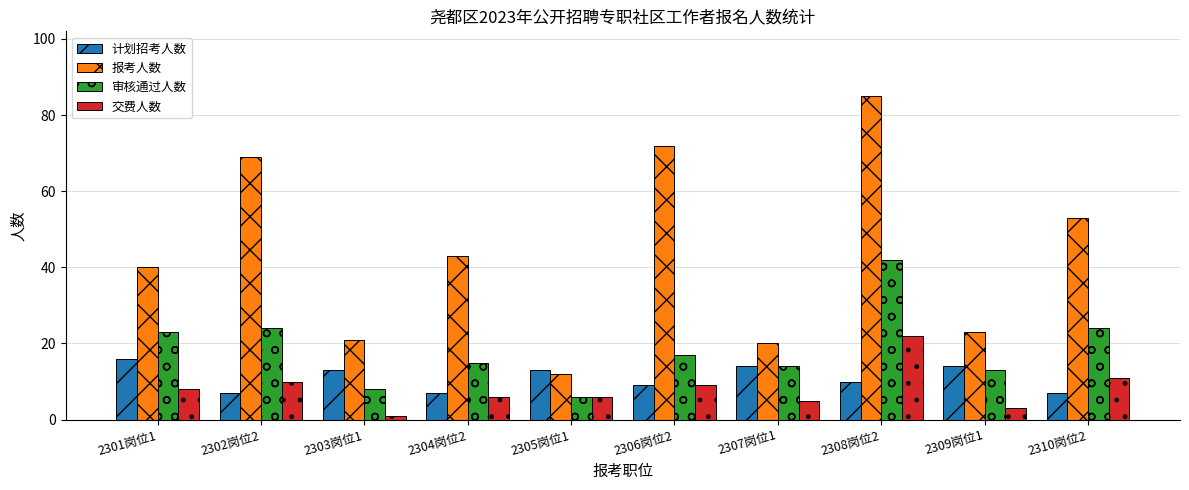

Reading left to right, extract all data points from this chart.

计划招考人数: 2301岗位1=16	2302岗位2=7	2303岗位1=13	2304岗位2=7	2305岗位1=13	2306岗位2=9	2307岗位1=14	2308岗位2=10	2309岗位1=14	2310岗位2=7
报考人数: 2301岗位1=40	2302岗位2=69	2303岗位1=21	2304岗位2=43	2305岗位1=12	2306岗位2=72	2307岗位1=20	2308岗位2=85	2309岗位1=23	2310岗位2=53
审核通过人数: 2301岗位1=23	2302岗位2=24	2303岗位1=8	2304岗位2=15	2305岗位1=6	2306岗位2=17	2307岗位1=14	2308岗位2=42	2309岗位1=13	2310岗位2=24
交费人数: 2301岗位1=8	2302岗位2=10	2303岗位1=1	2304岗位2=6	2305岗位1=6	2306岗位2=9	2307岗位1=5	2308岗位2=22	2309岗位1=3	2310岗位2=11